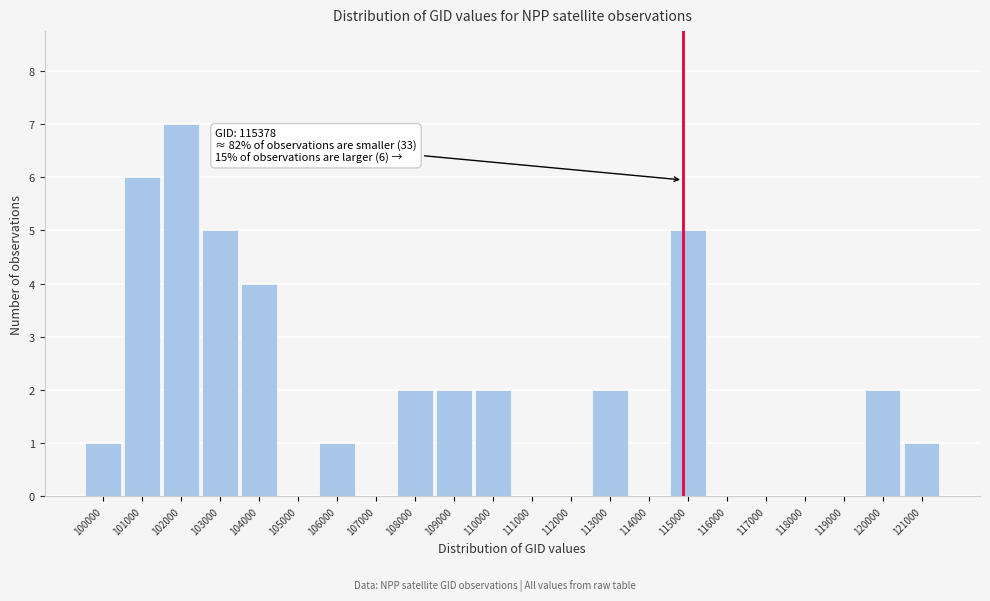

Reading left to right, transcribe all the data shown in this chart.

100000=1	101000=6	102000=7	103000=5	104000=4	105000=0	106000=1	107000=0	108000=2	109000=2	110000=2	111000=0	112000=0	113000=2	114000=0	115000=5	116000=0	117000=0	118000=0	119000=0	120000=2	121000=1